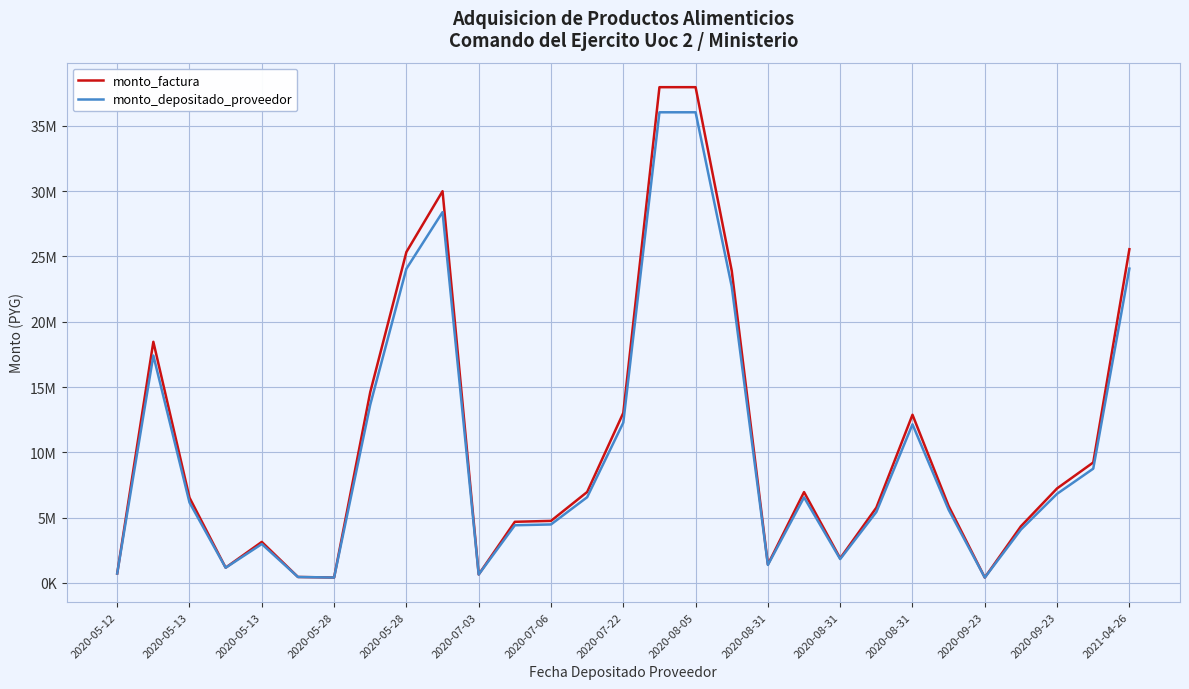

What are all the series names shown in the legend?

monto_factura, monto_depositado_proveedor